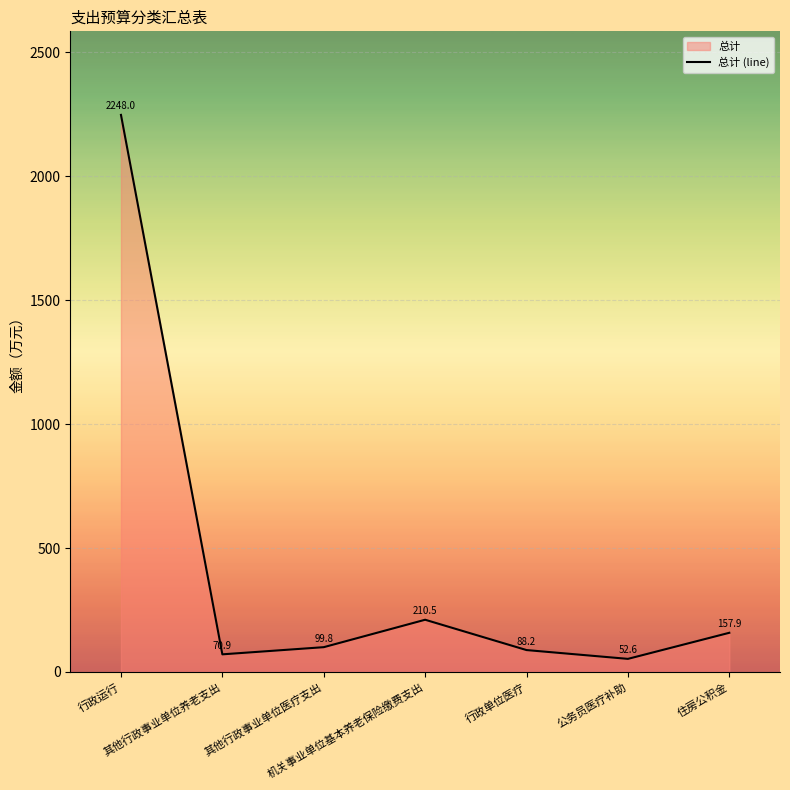

Does the chart display data point markers on the line(s)?

No